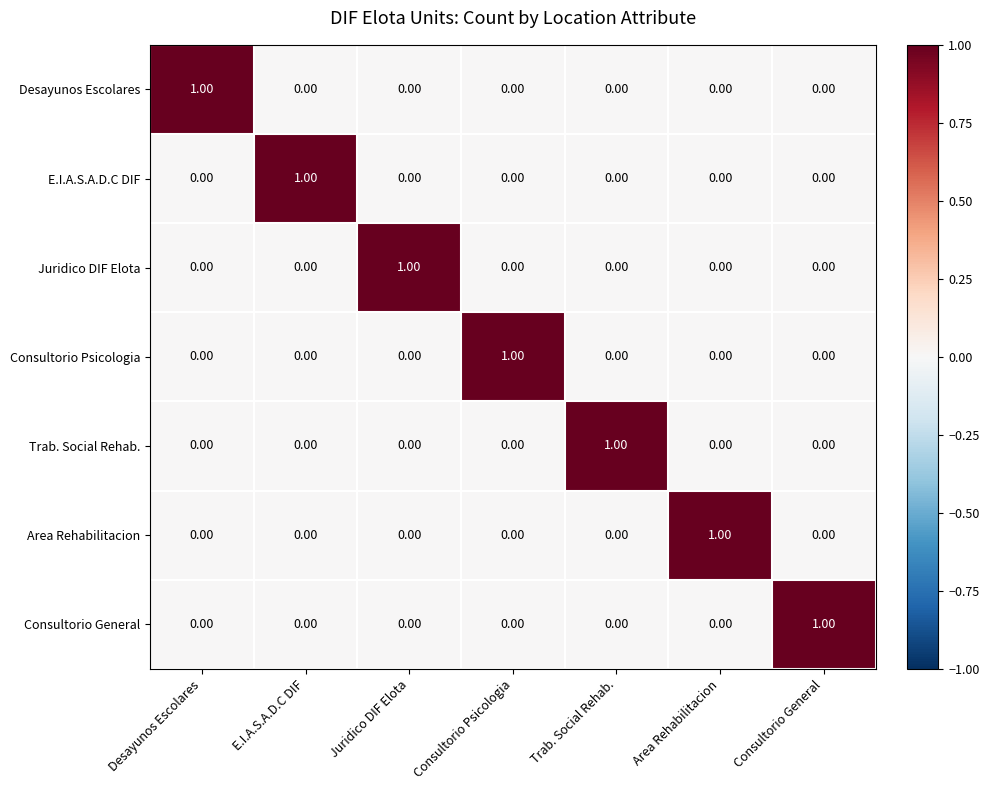

Is the value of Trab. Social Rehab. at Area Rehabilitacion greater than the value of Area Rehabilitacion at Area Rehabilitacion?

No